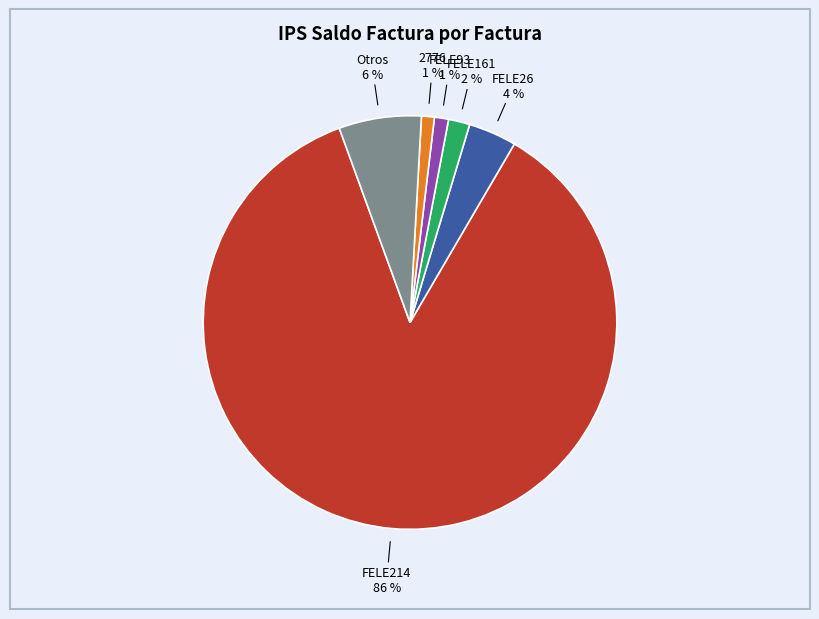

Do FELE214 and FELE93 together represent more than half of the pie?

Yes